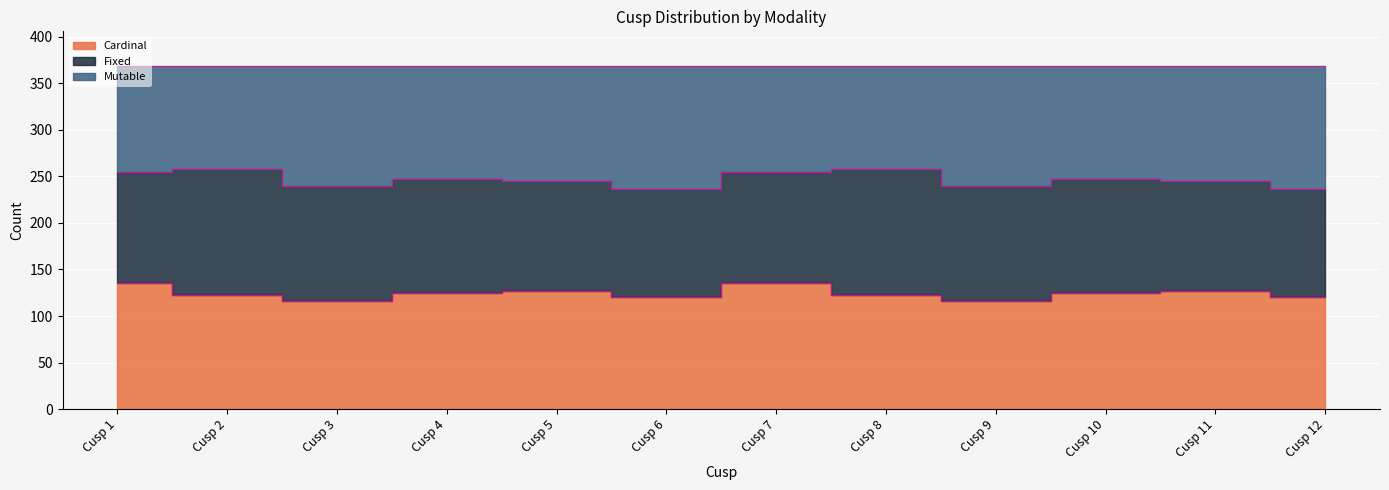

Count the Cardinal values in the range 120 to 127.

8